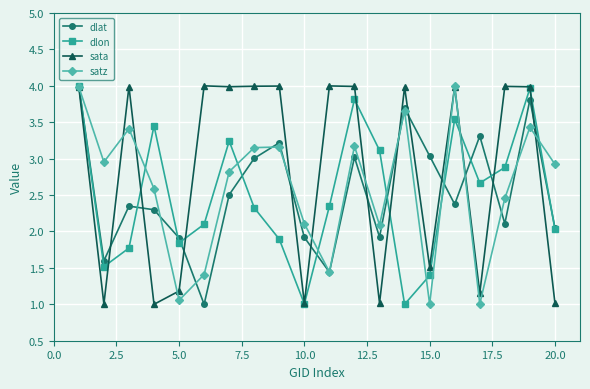

What is the difference between the second highest and minimum values in the dlat series?

2.8